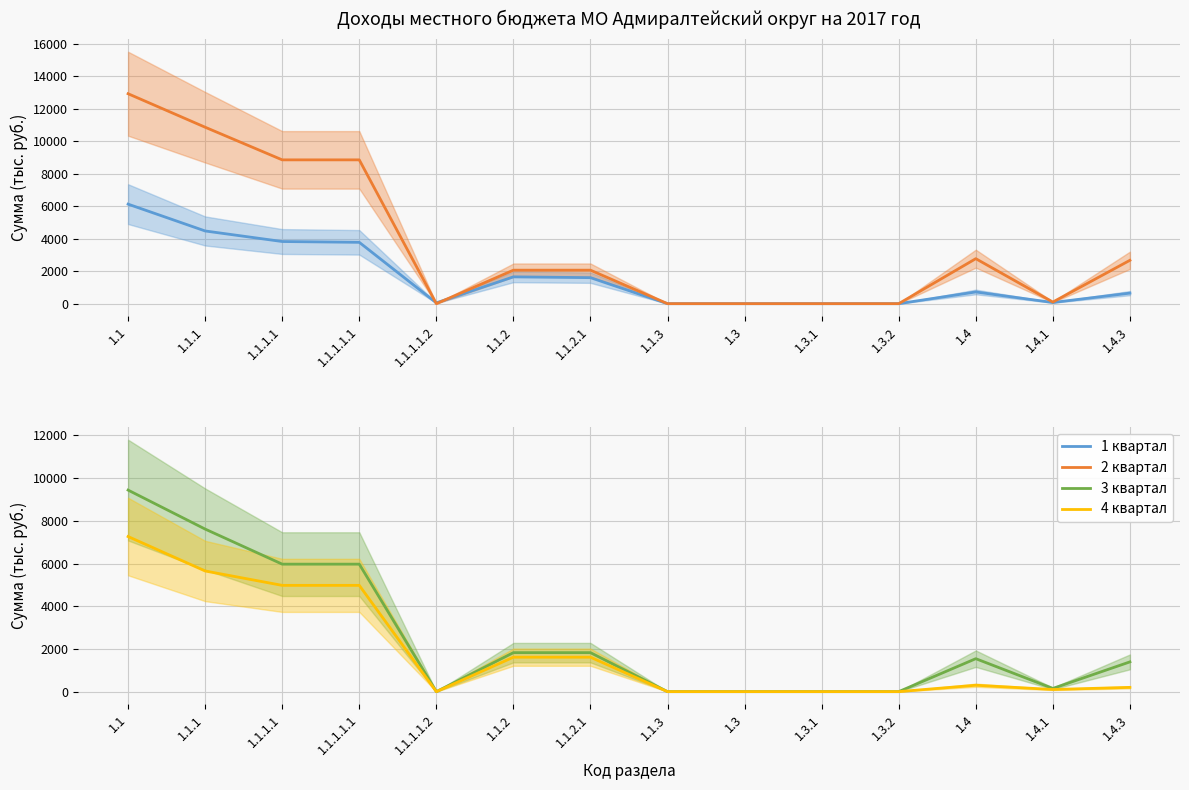

Which series changed the most between 1.1.1 and 1.3.2?

2 квартал